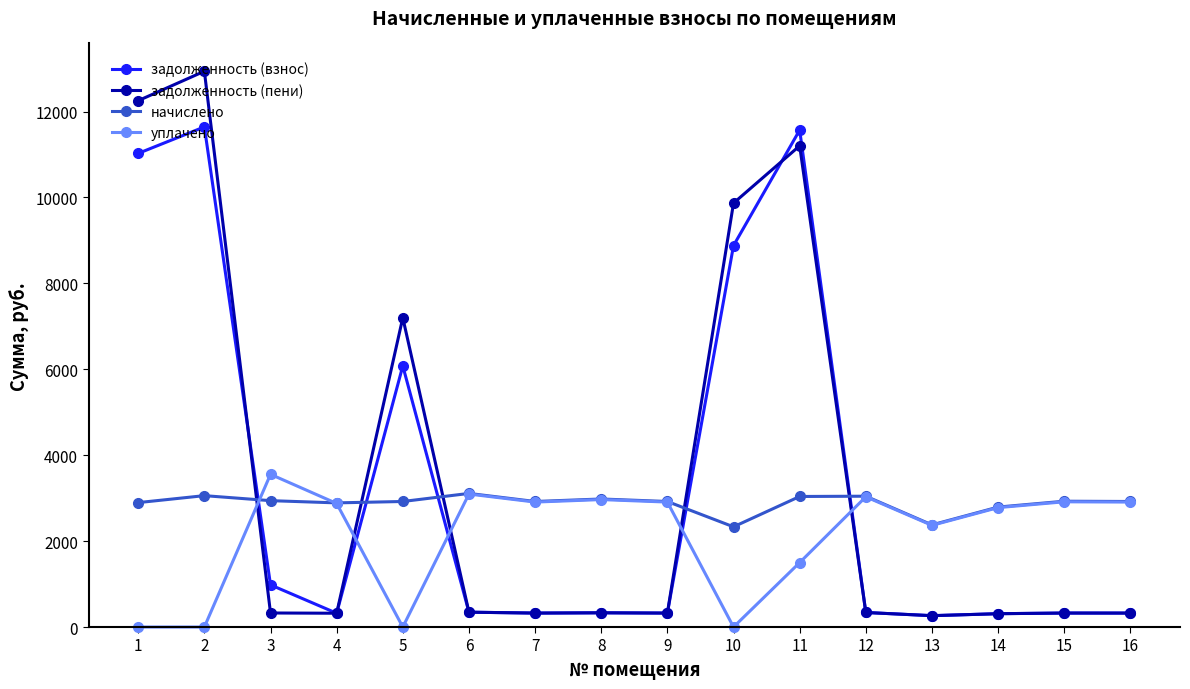

Read the задолженность (взнос) value at 8.

331.2